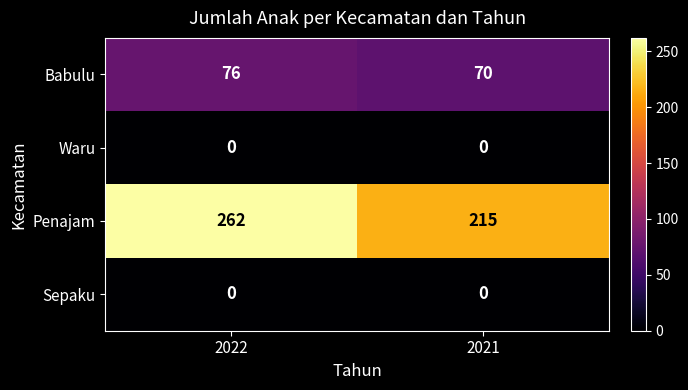

What is the total value across all series at 2021?

285